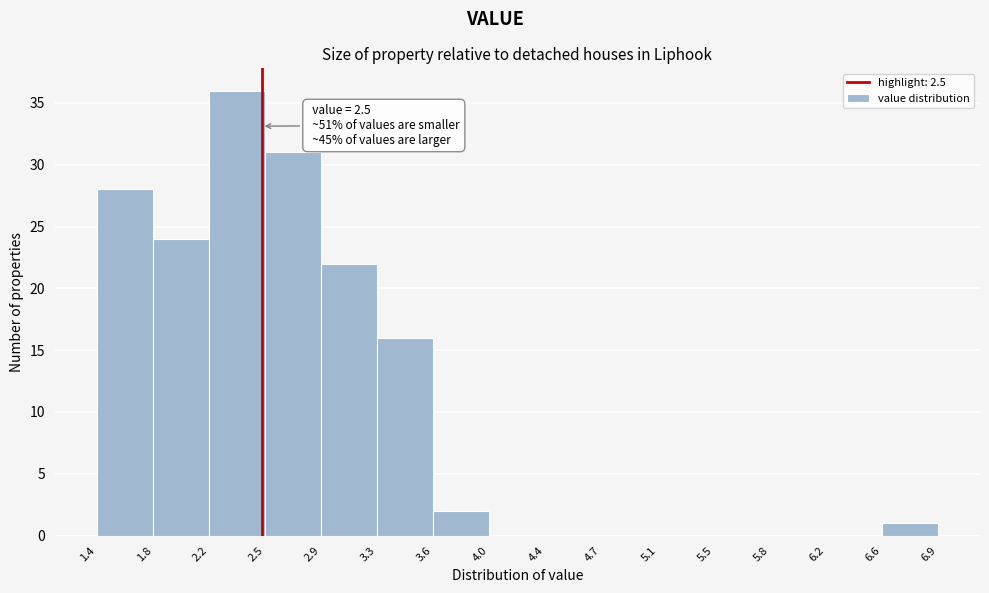

Which range on the x-axis has the tallest bar?

2.2 to 2.5